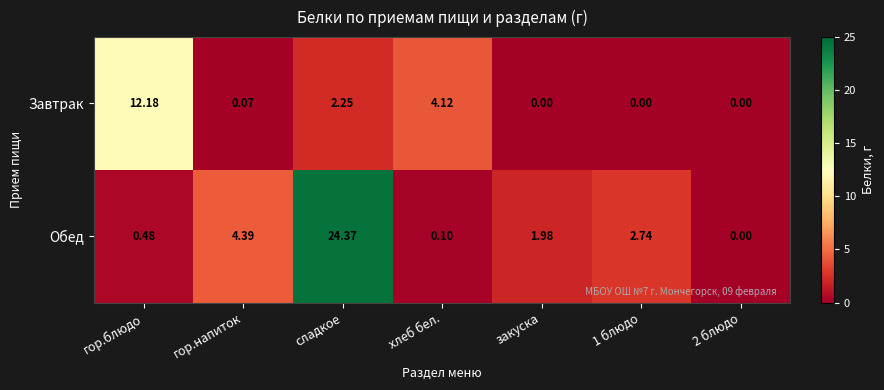

Which category has the highest value across all series?

сладкое